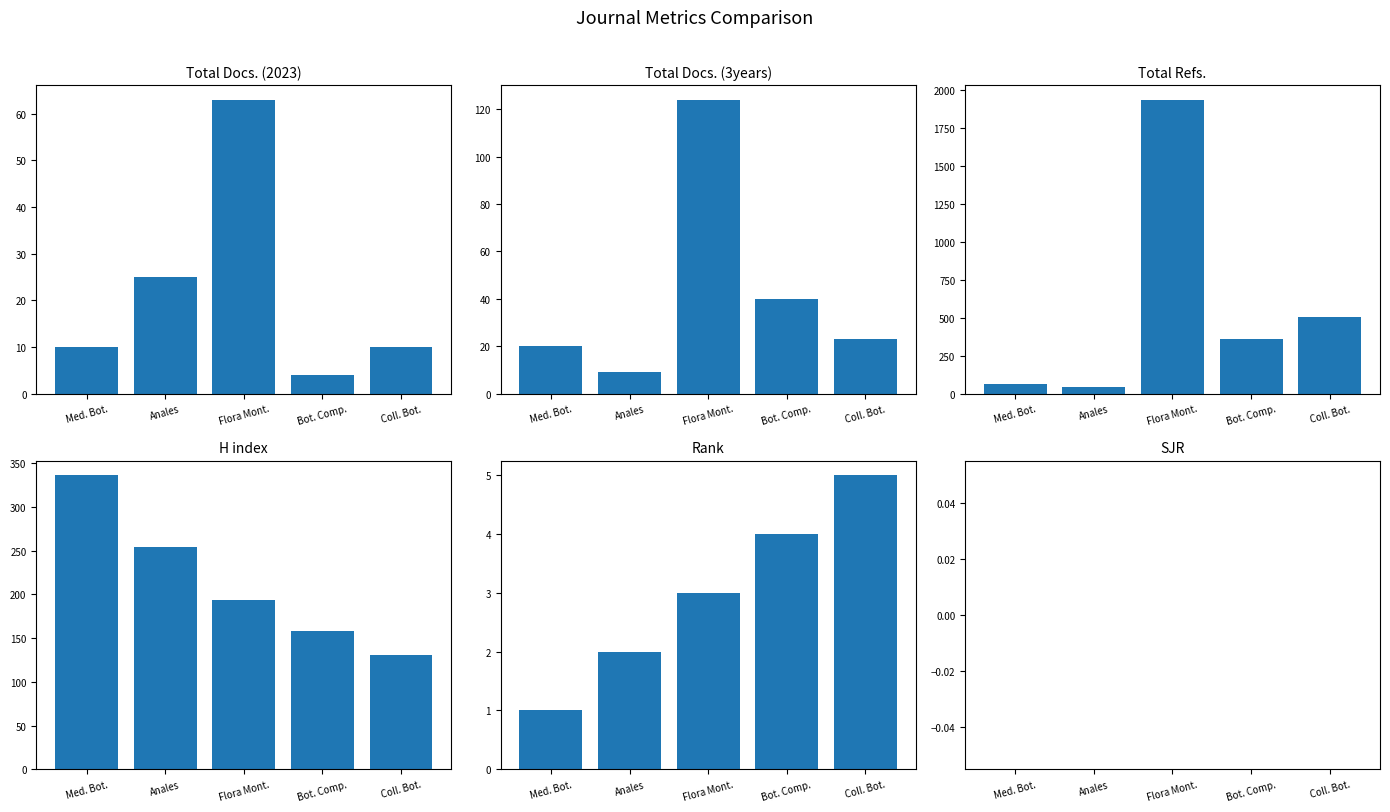

Is the value of H index at Bot. Comp. greater than the value of Rank at Med. Bot.?

Yes